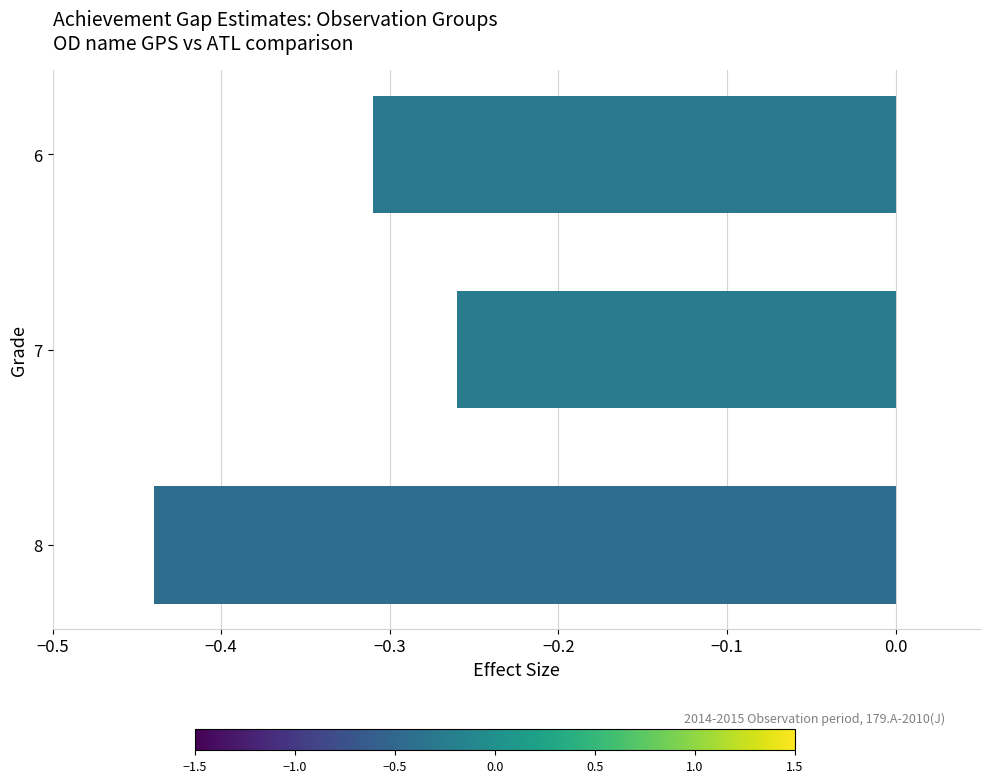

The chart shows a value of -0.4 at 7. True or false?

False